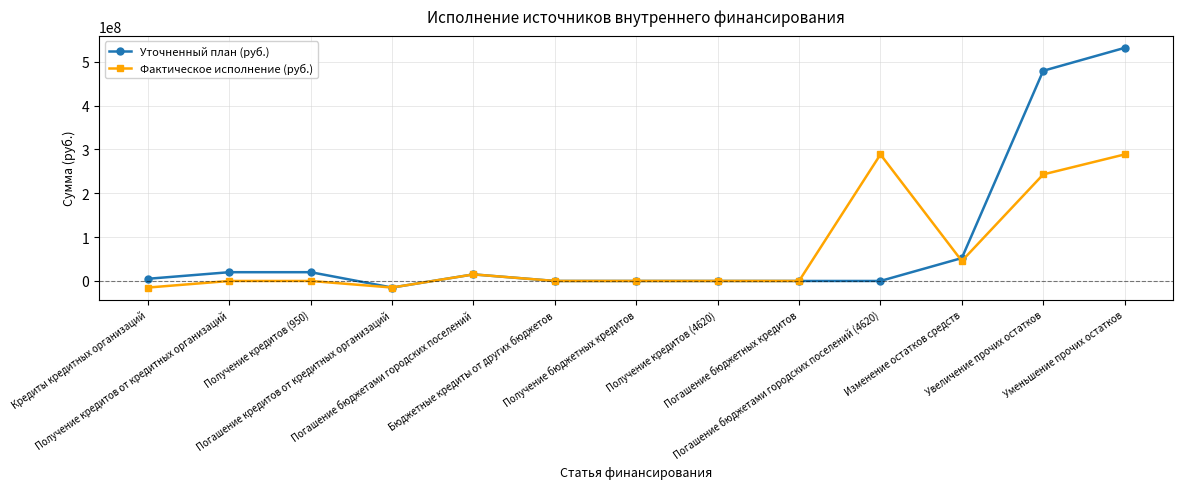

How many lines are shown in the chart?

2